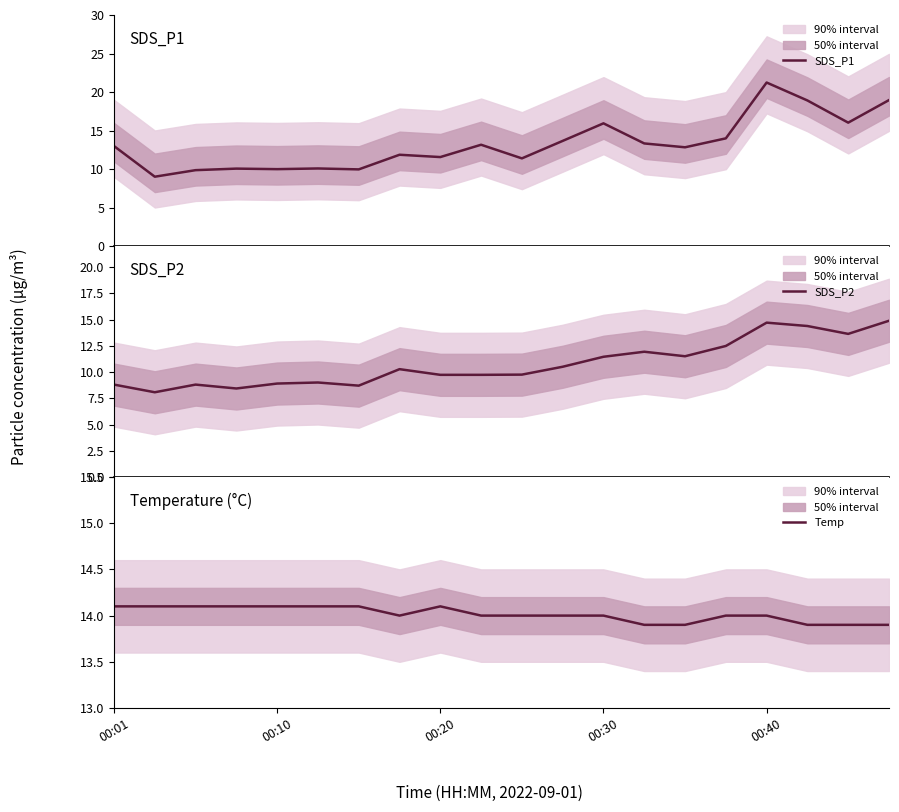

Is it true that Temp equals 14.1 at 00:20?

True